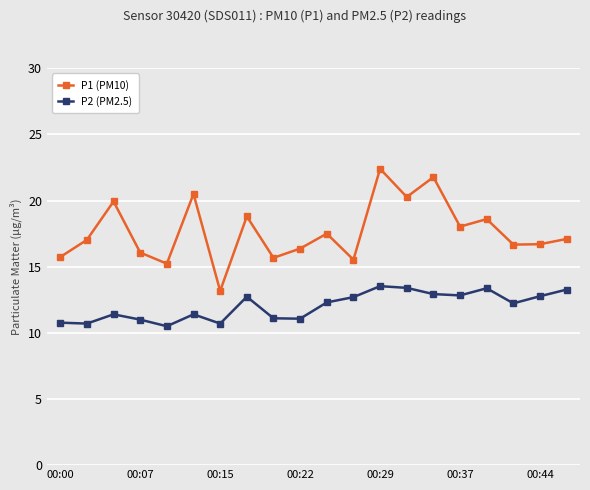

True or false: P2 (PM2.5) has more than 2 interior local peaks.

True